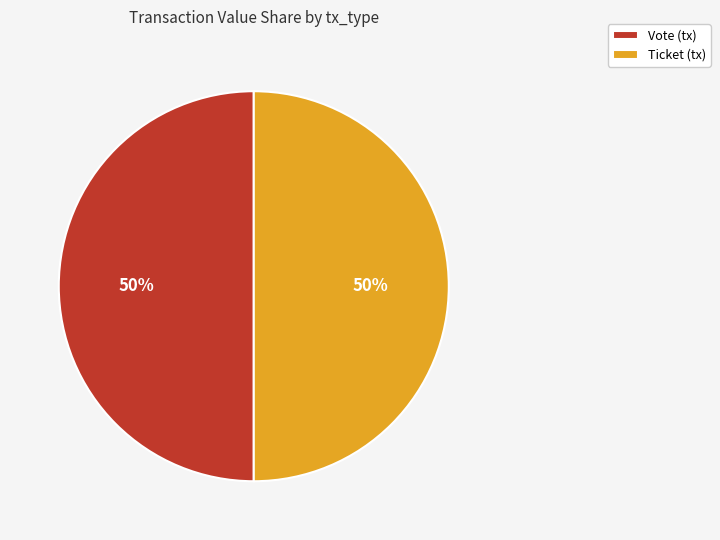

Count the number of slices in the pie.

2